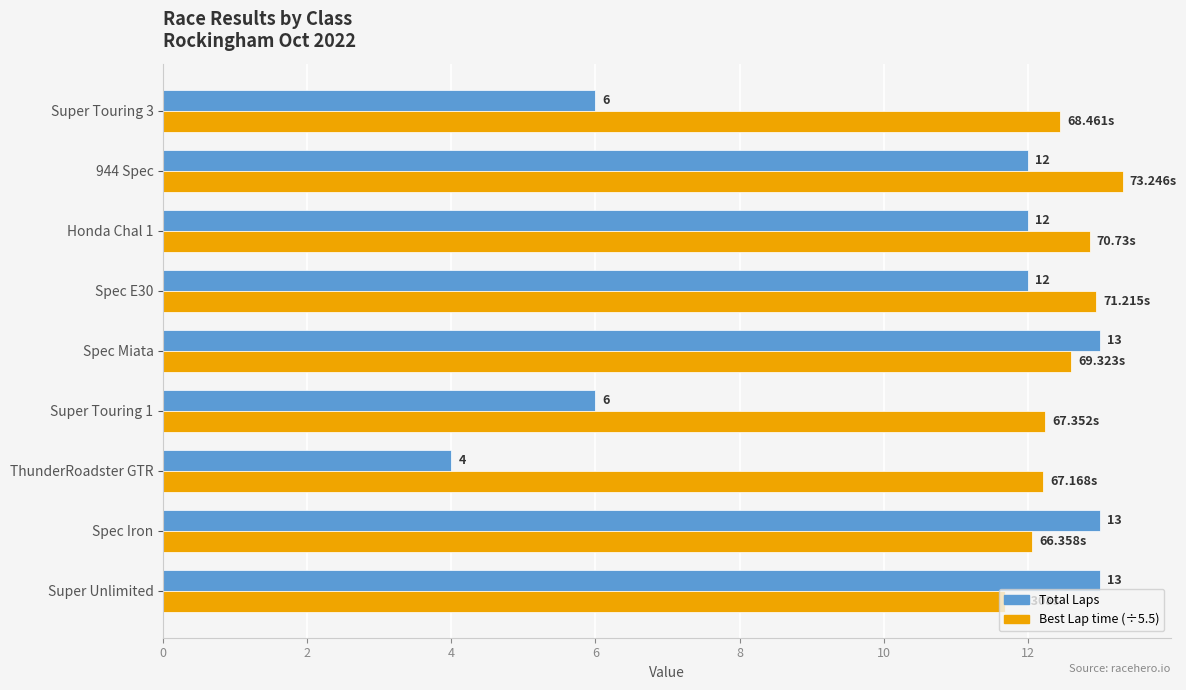

Which category has the lowest value across all series?

ThunderRoadster GTR